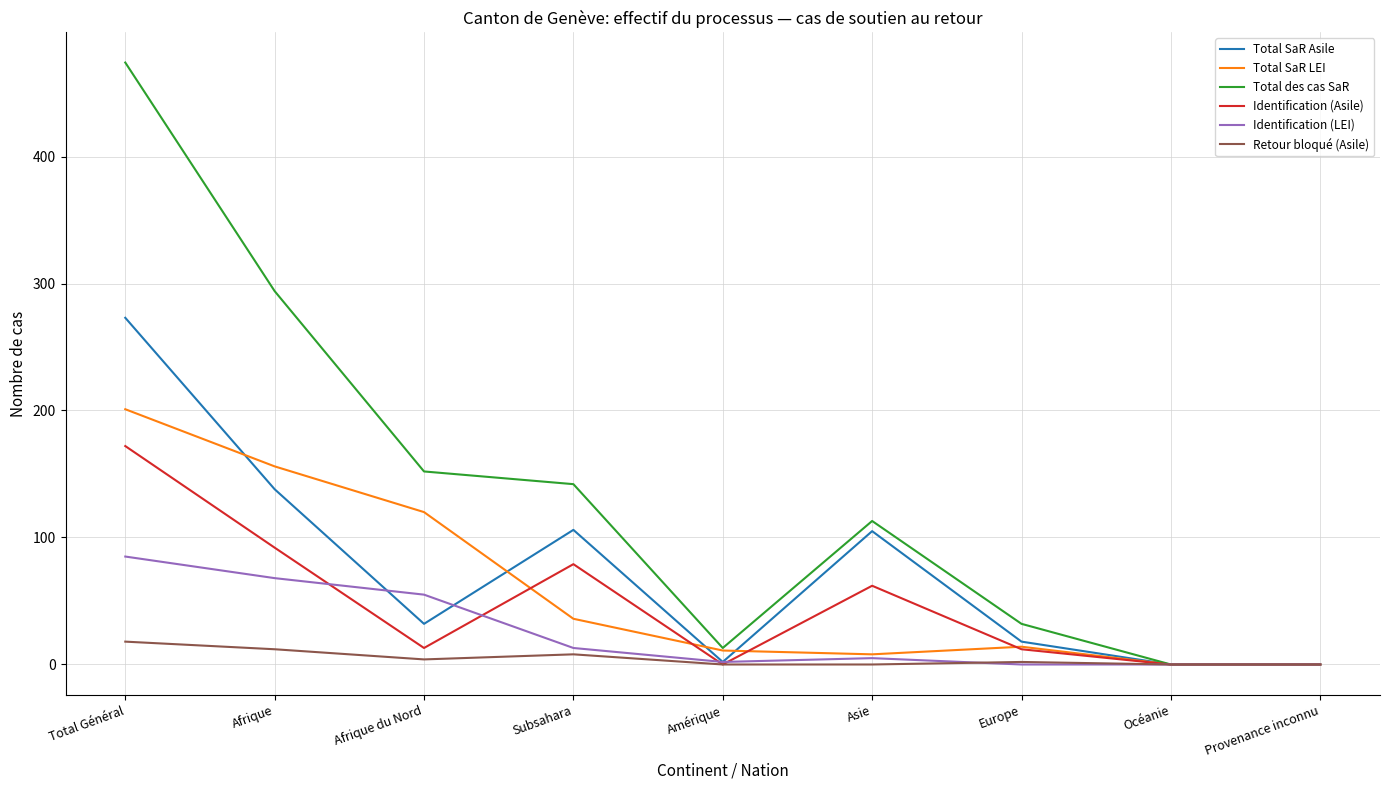

Does the chart have visible grid lines?

Yes